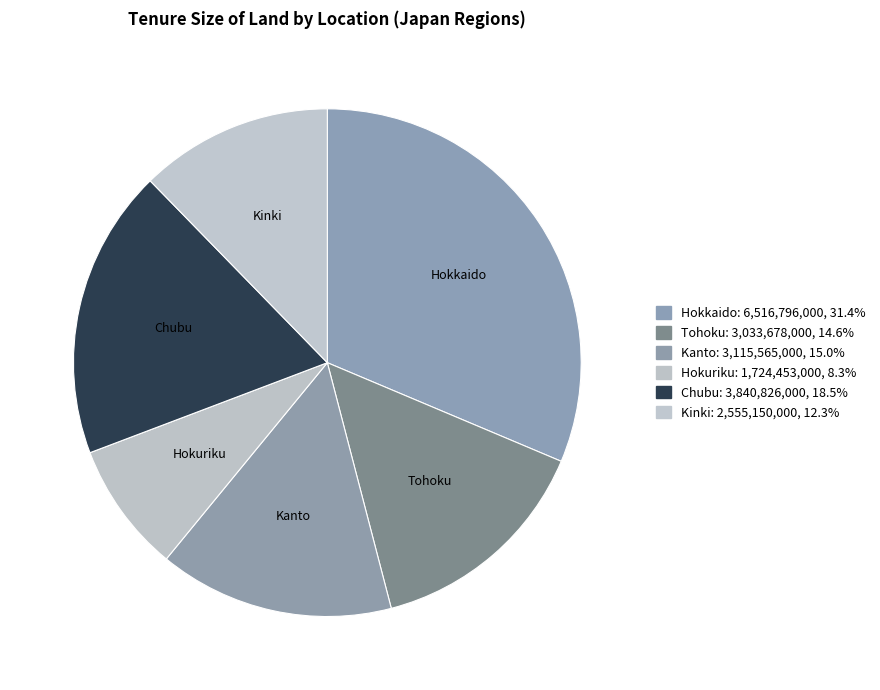

Is there a majority slice in this chart?

No